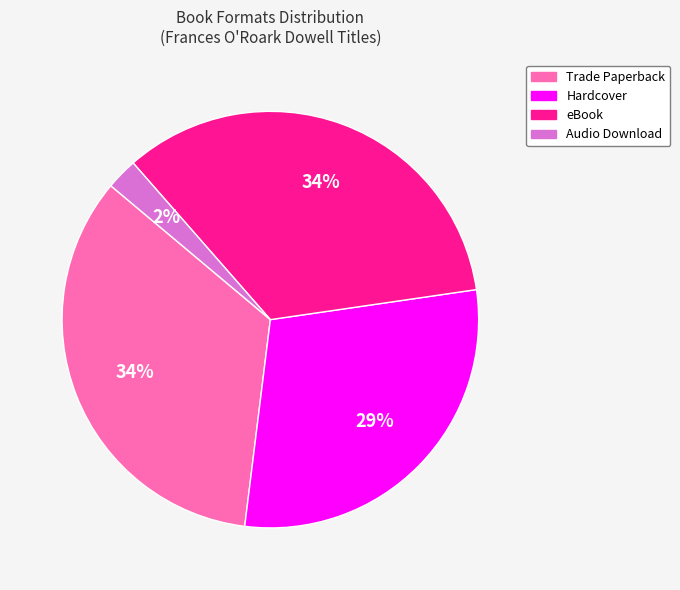

The Trade Paperback slice represents 34% of the pie. True or false?

True